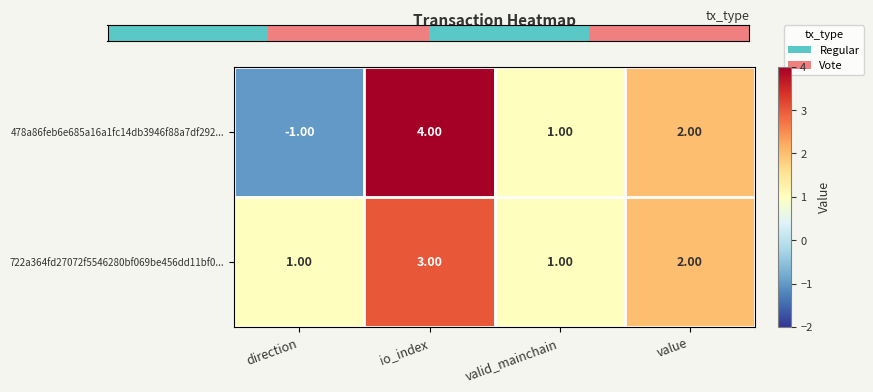

Rank the series by their average value, from highest to lowest.

722a364fd27072f5546280bf069be456dd11bf0..., 478a86feb6e685a16a1fc14db3946f88a7df292...